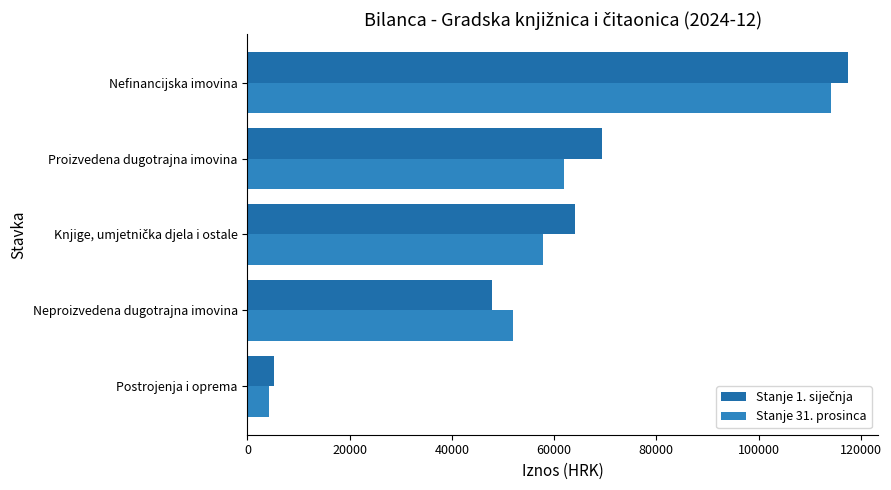

What is the sum of all Stanje 1. siječnja values?

304102.8